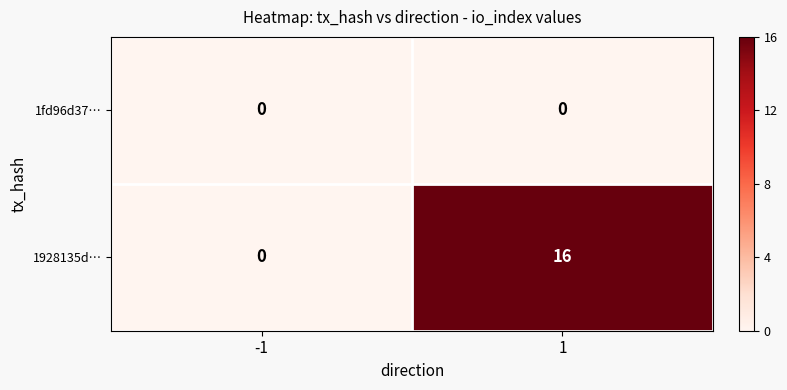

Which series has the largest range (max minus min)?

1928135d…